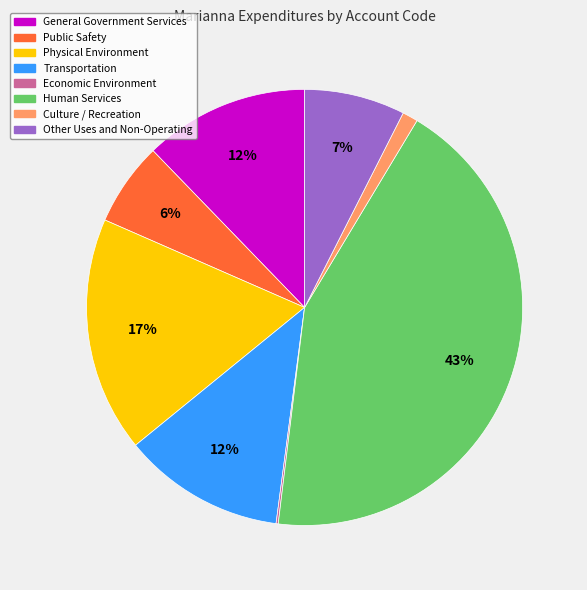

Which has a higher value, Culture / Recreation or General Government Services?

General Government Services